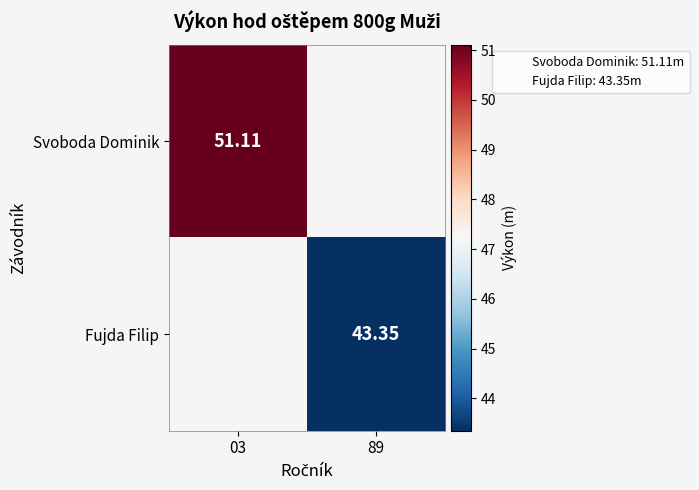

The Svoboda Dominik series shows 12.3 at 03. True or false?

False